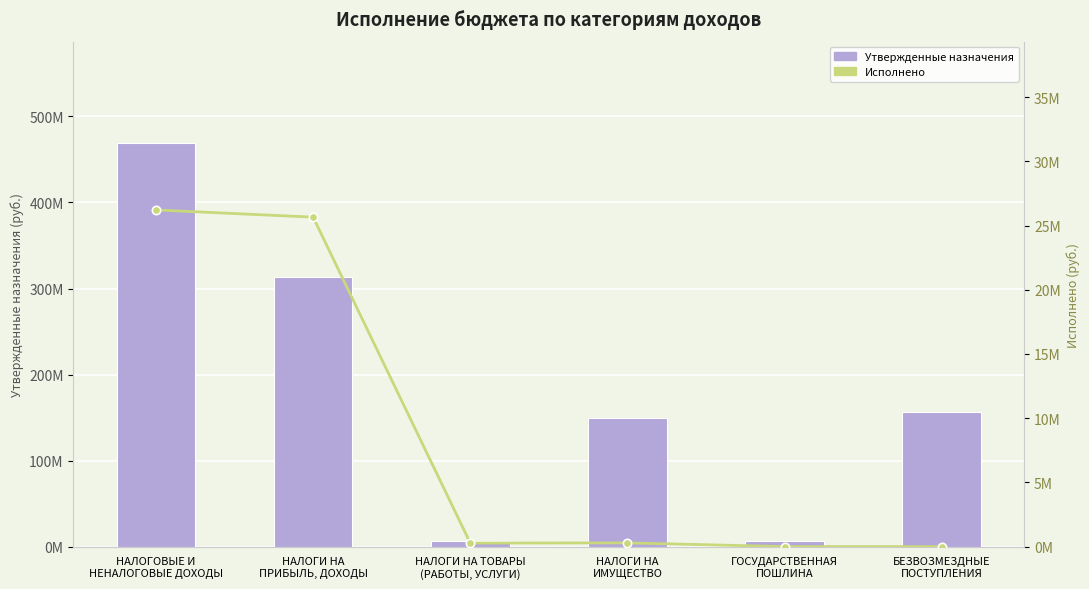

Read the Исполнено value at НАЛОГИ НА ТОВАРЫ
(РАБОТЫ, УСЛУГИ).

272189.4